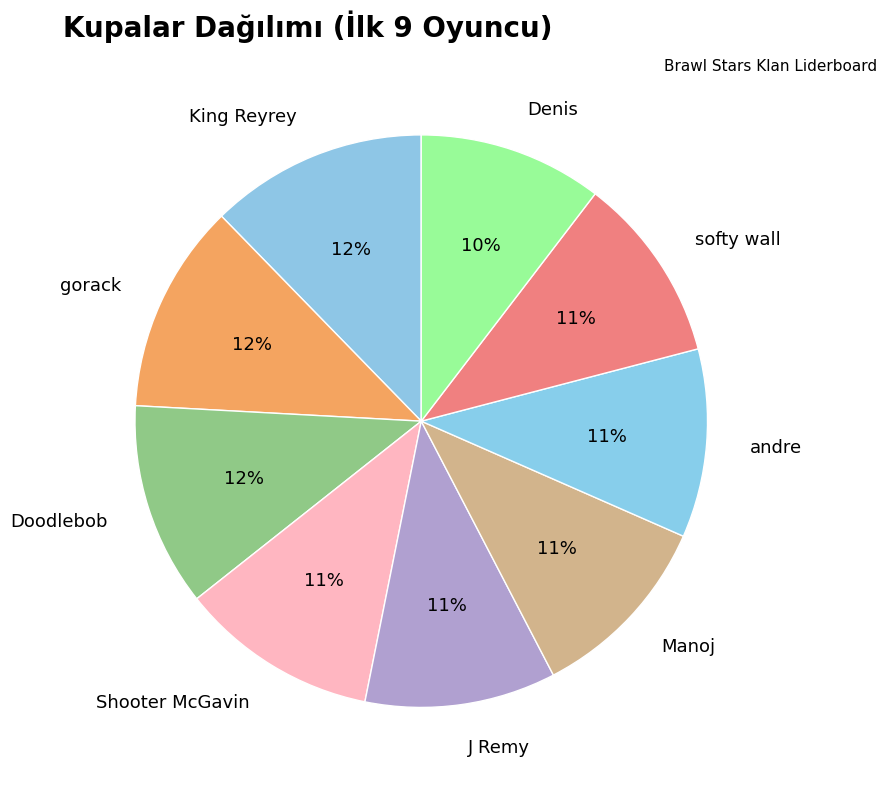

To the nearest percent, what is the difference between the Shooter McGavin and Denis slice percentages?

1%